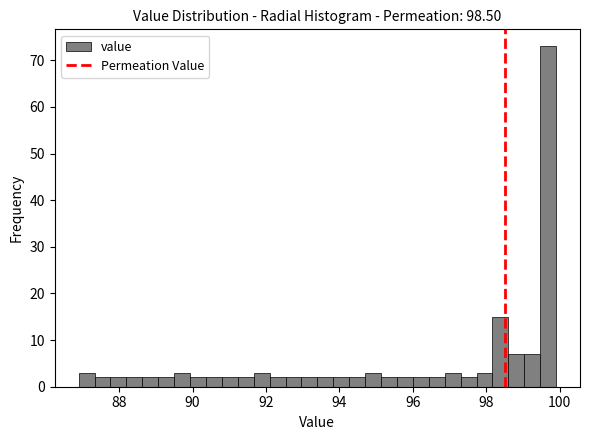

Read against the x-axis, roughly where is the centre of the tallest bar?

99.6